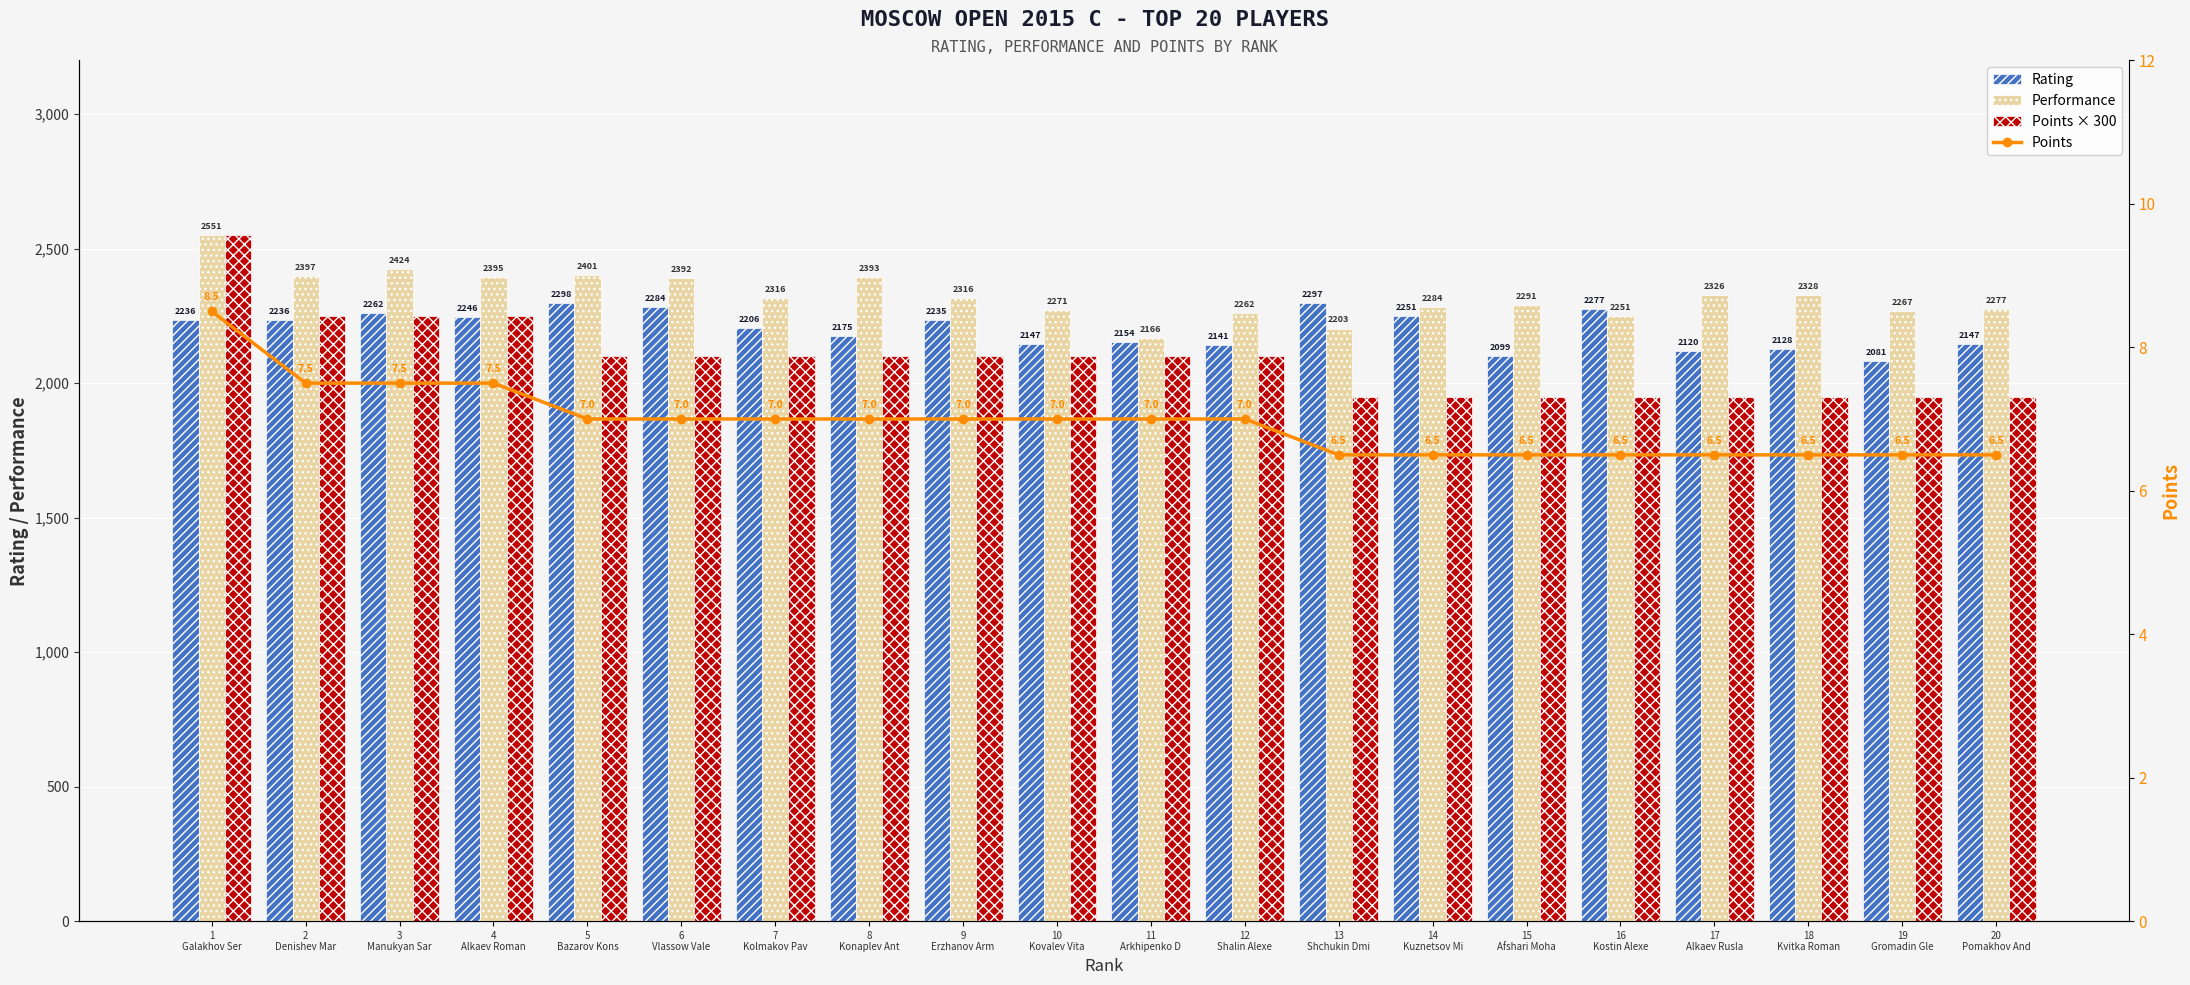

Is it true that Rating equals 685.7 at 20
Pomakhov And?

False